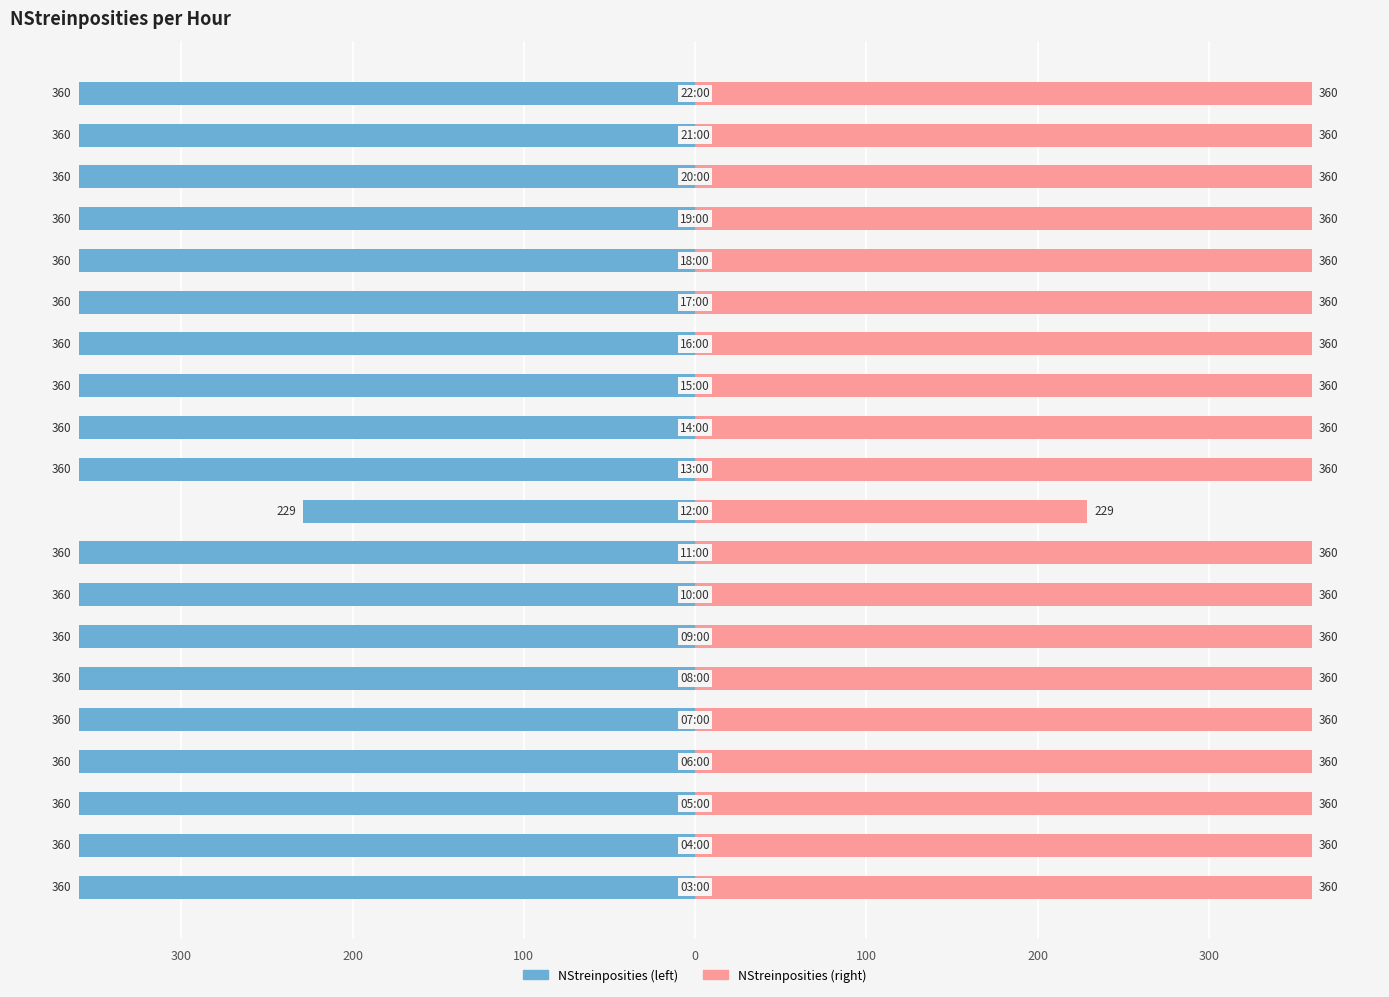

How many bars are there in each group?

2